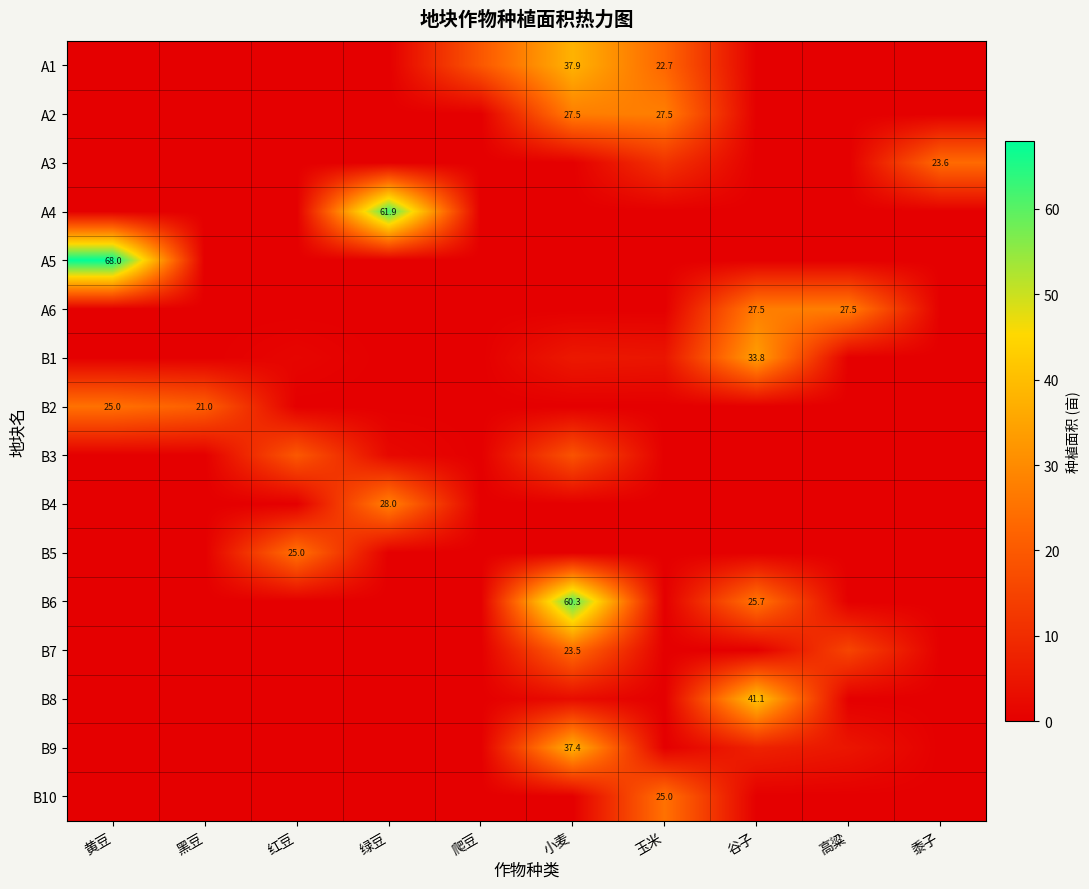

List the labels in order of B10 value, largest first.

玉米, 黄豆, 黑豆, 红豆, 绿豆, 爬豆, 小麦, 谷子, 高粱, 黍子